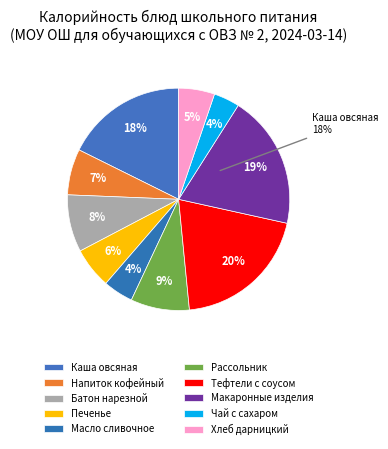

What is the smallest slice in the pie chart?

Чай с сахаром